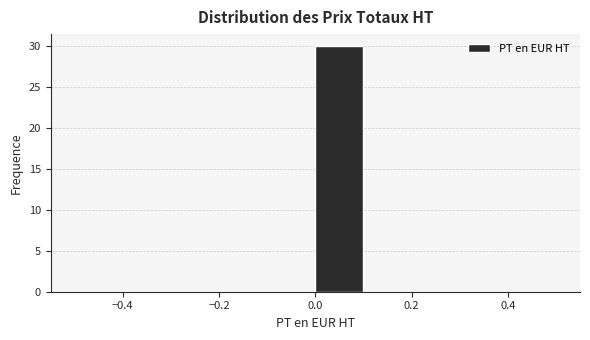

Reading left to right, transcribe this chart: for each bar, give the range it covers on the x-axis and its height. The values are not printed on the chart, so give them approximately, as read against the axis.

-0.5 to -0.4: 0
-0.4 to -0.3: 0
-0.3 to -0.2: 0
-0.2 to -0.1: 0
-0.1 to 0.0: 0
0.0 to 0.1: 30
0.1 to 0.2: 0
0.2 to 0.3: 0
0.3 to 0.4: 0
0.4 to 0.5: 0